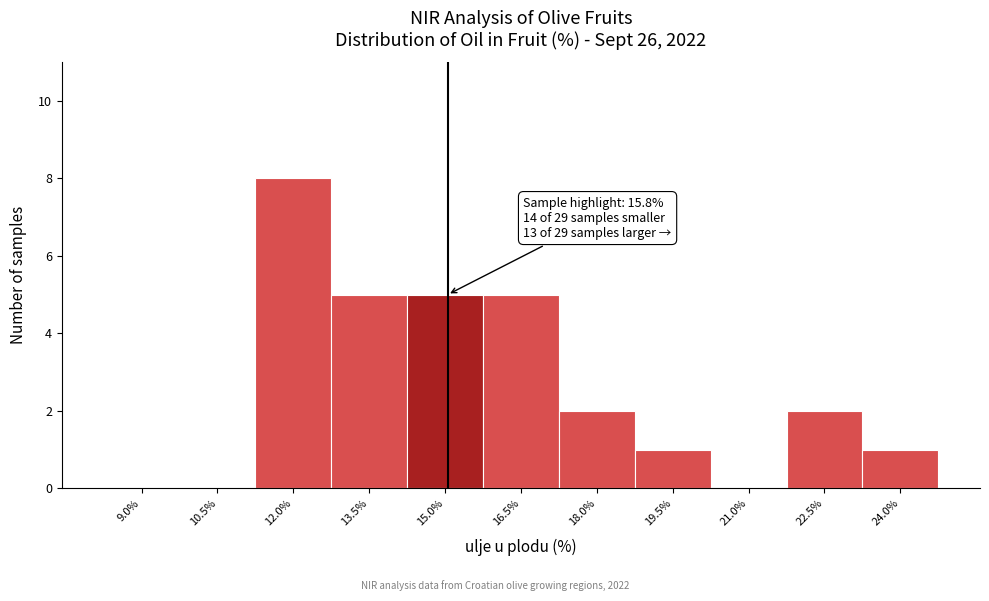

Reading left to right, transcribe all the data shown in this chart.

9.0%=0	10.5%=0	12.0%=8	13.5%=5	15.0%=5	16.5%=5	18.0%=2	19.5%=1	21.0%=0	22.5%=2	24.0%=1